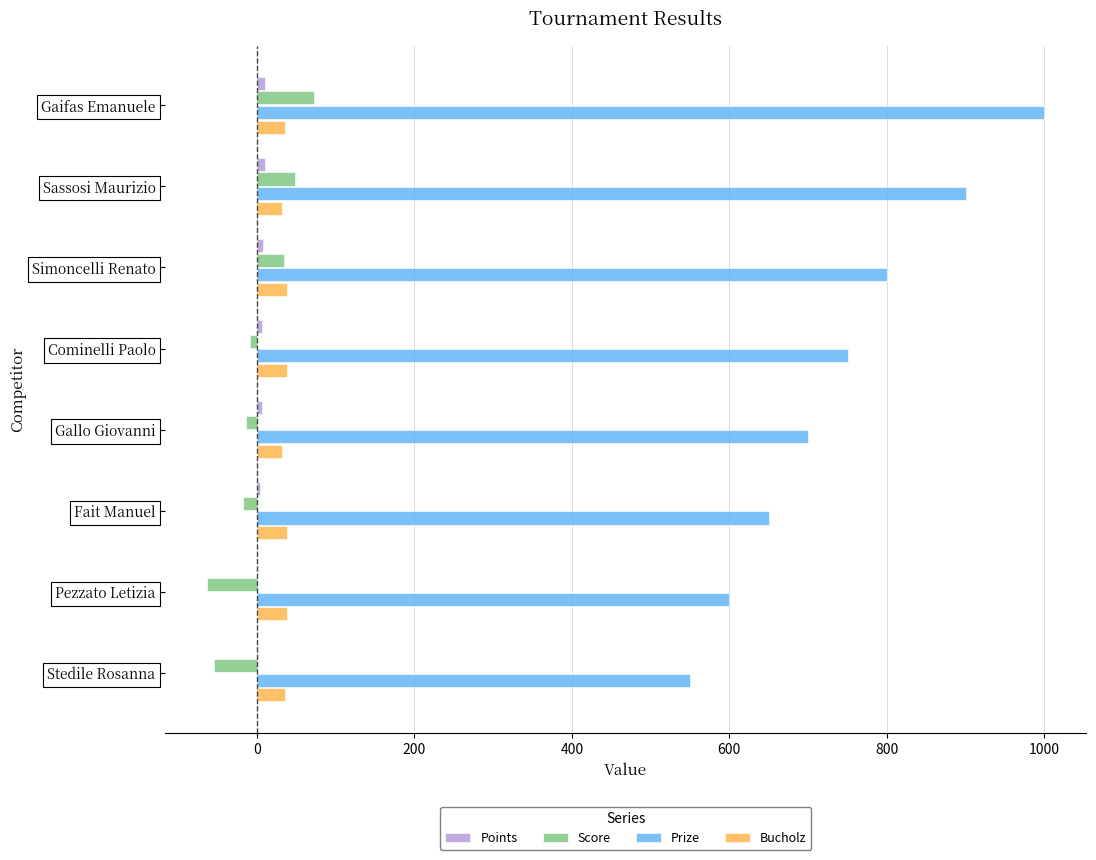

The Bucholz series shows 38 at Simoncelli Renato. True or false?

True